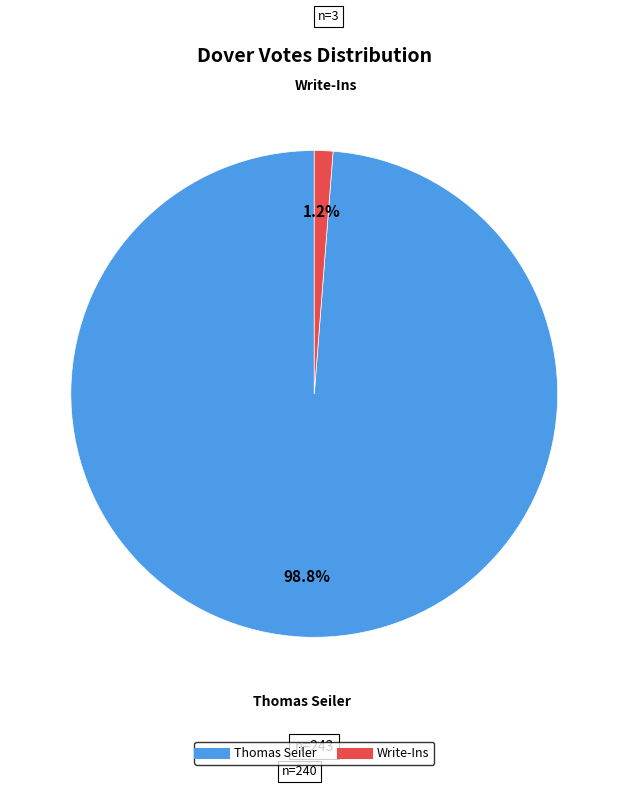

Is there any slice that represents more than half of the pie?

Yes